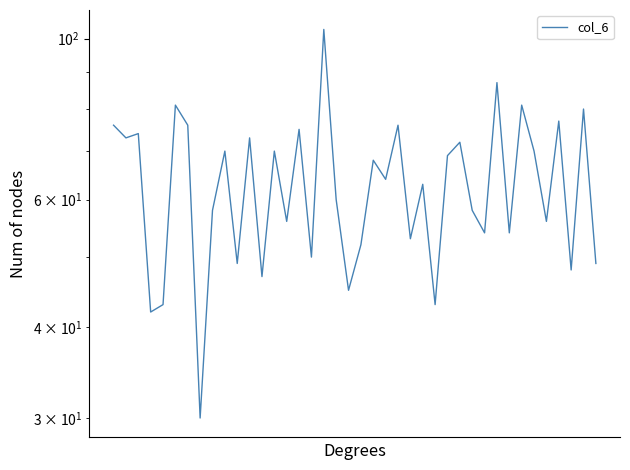

Which has a higher value, 13 or 28?

28